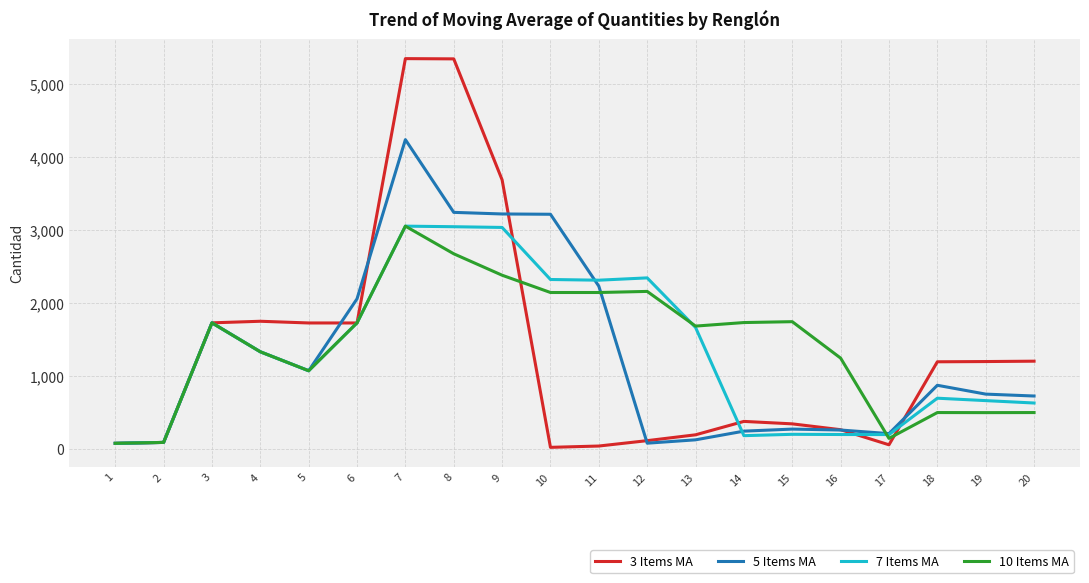

Which series has the widest spread of values?

3 Items MA